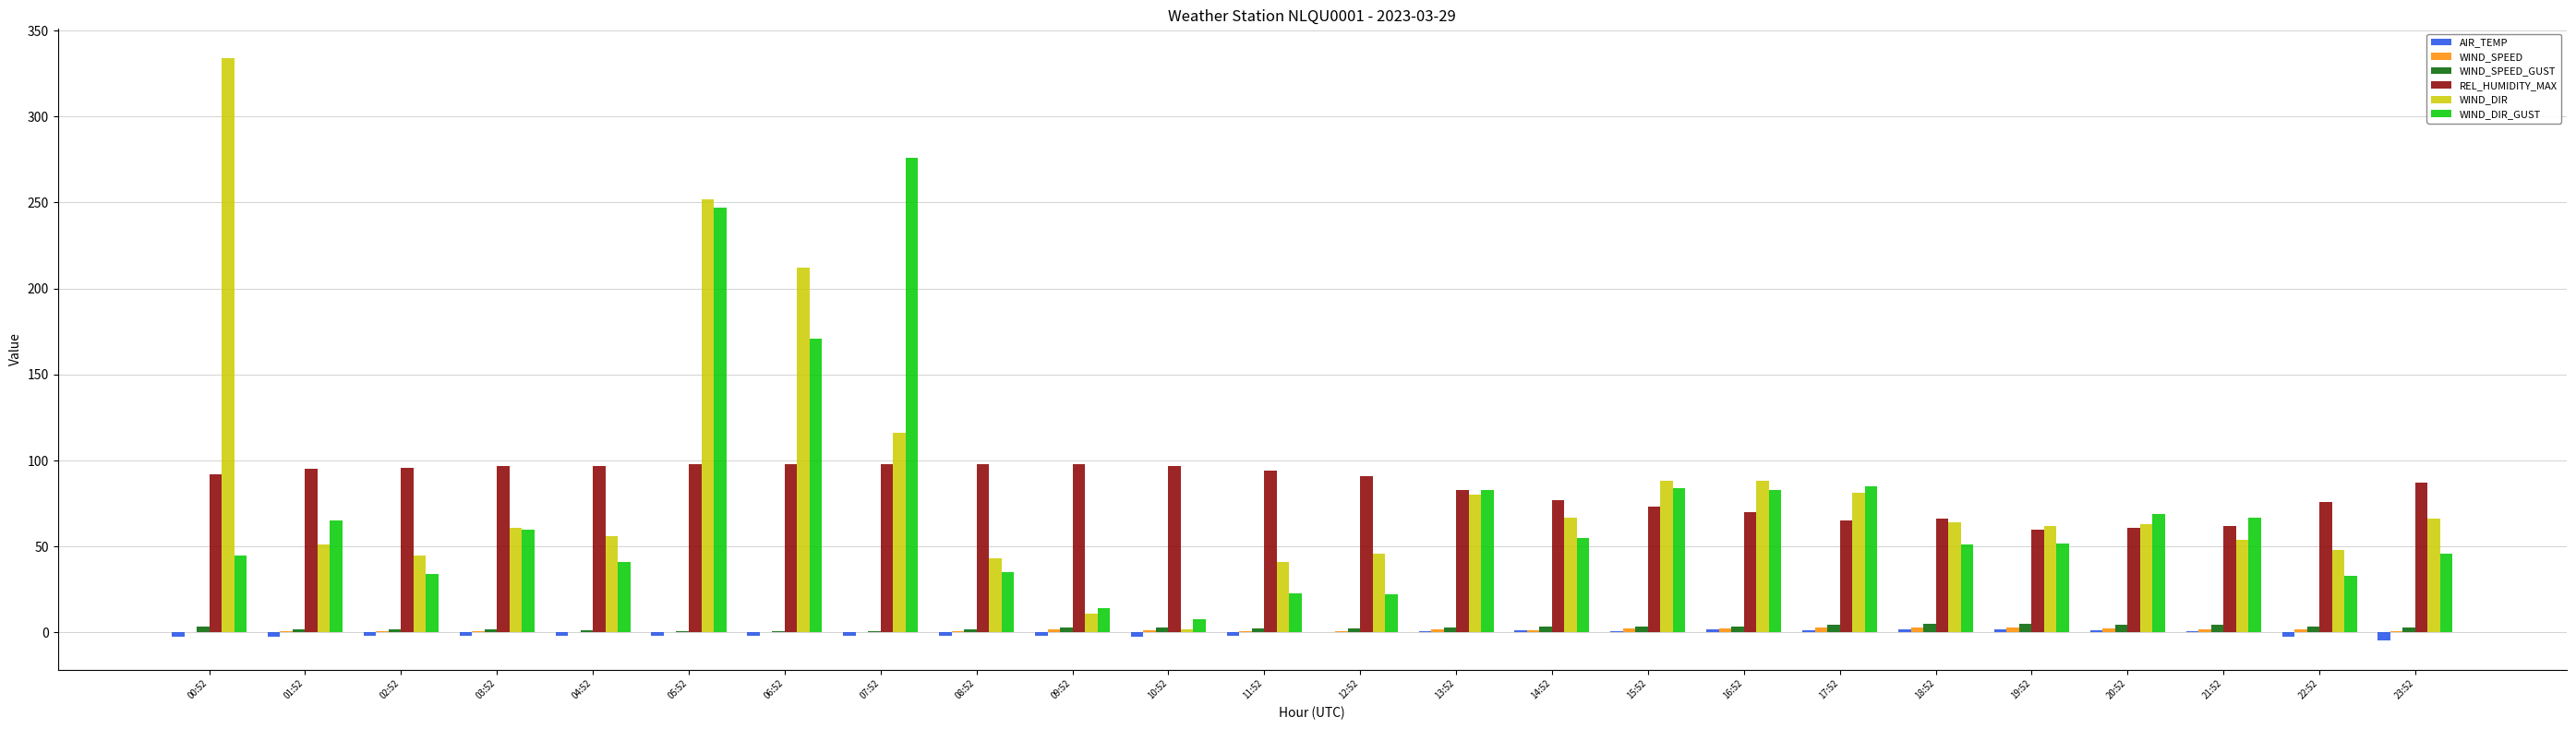

What is the greatest value displayed?

334.0